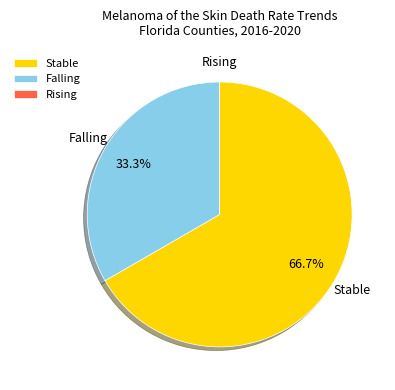

Approximately how many times larger is the value at Falling compared to Stable?

0.5